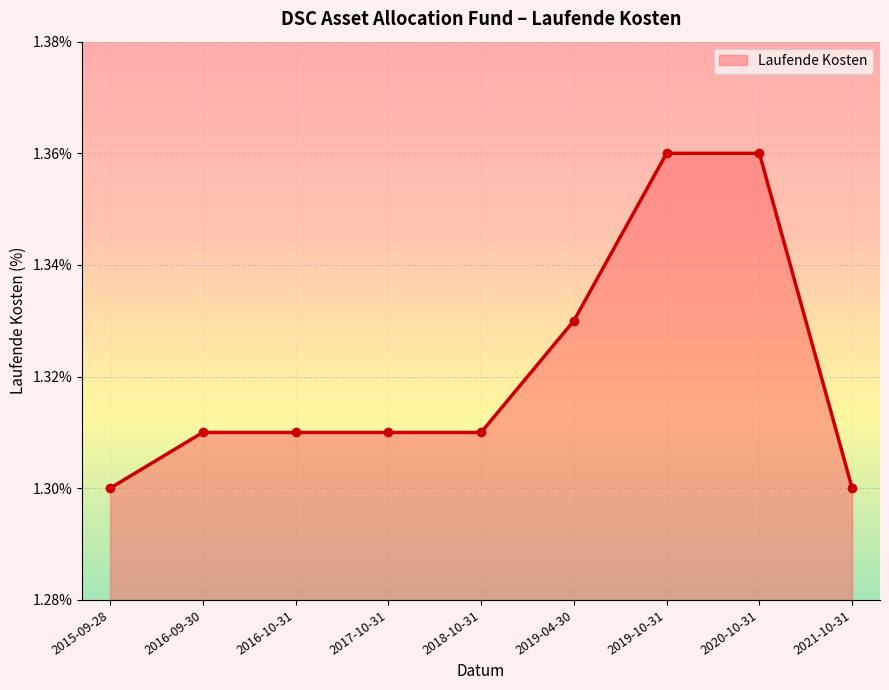

The chart shows a value of 1.3 at 2017-10-31. True or false?

True